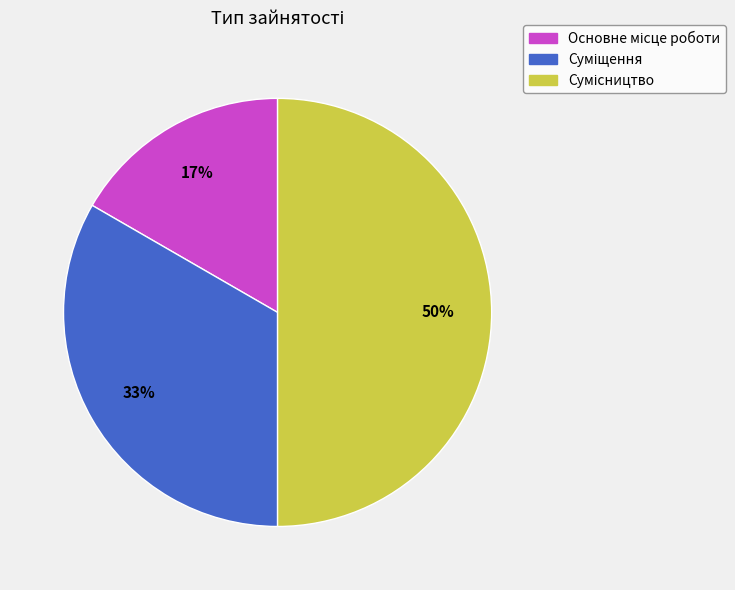

To the nearest percent, what is the difference between the largest and smallest slice percentages?

33%